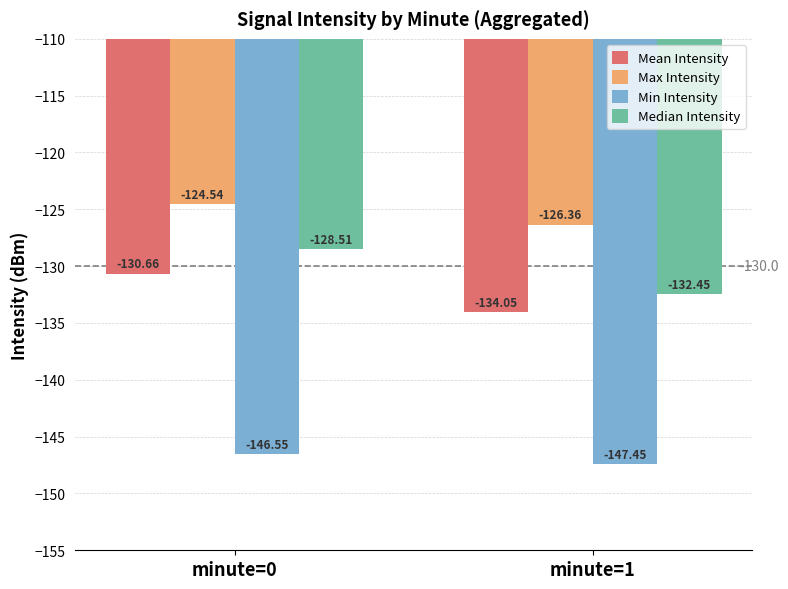

What is the difference between the highest and lowest values at minute=0?

22.0